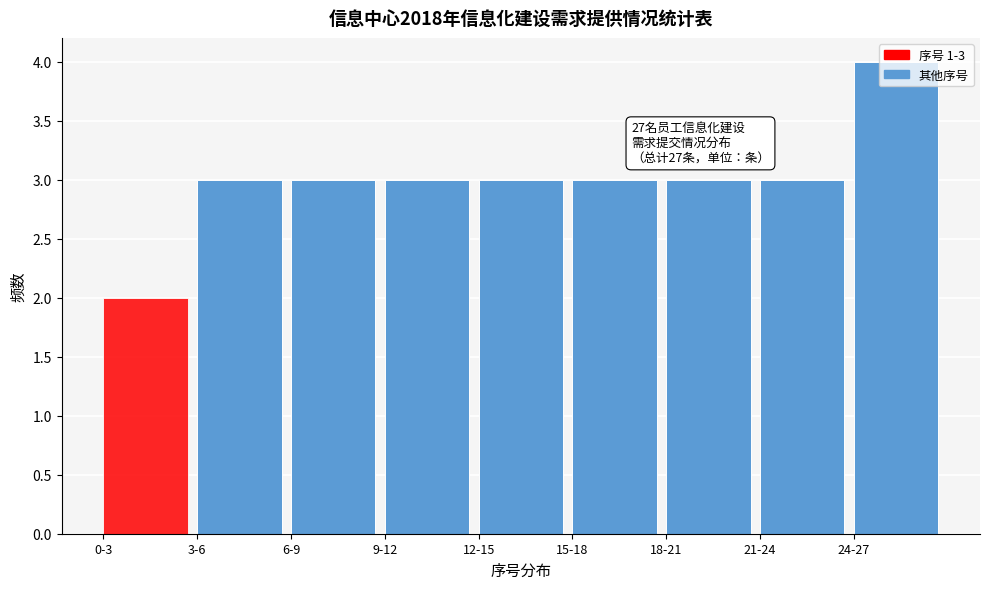

What is the sum of the values at 9-12 and 21-24?

6